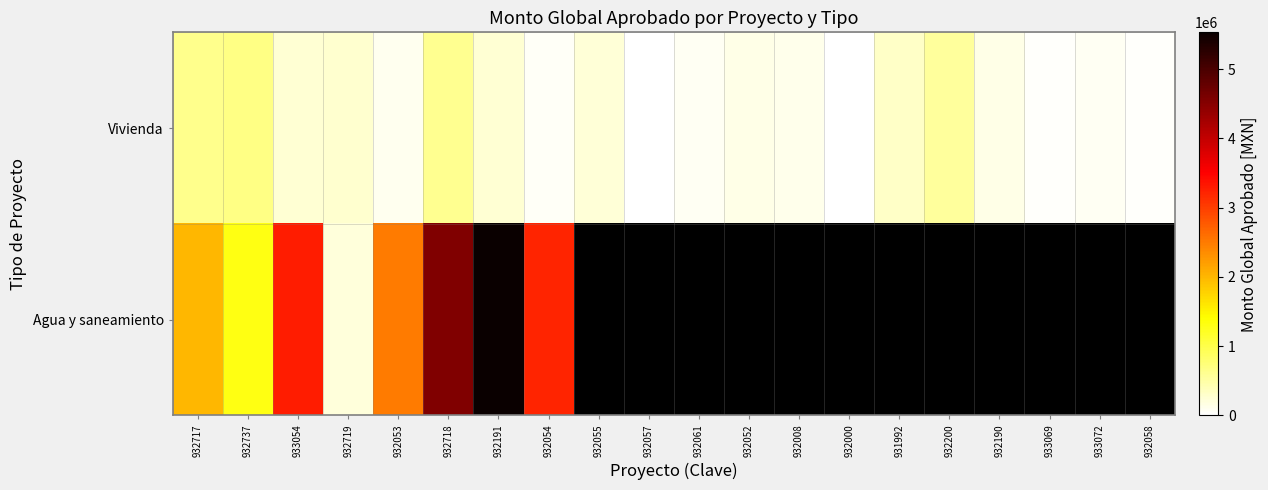

At 932719, list the series in order from smallest to largest.

Agua y saneamiento, Vivienda